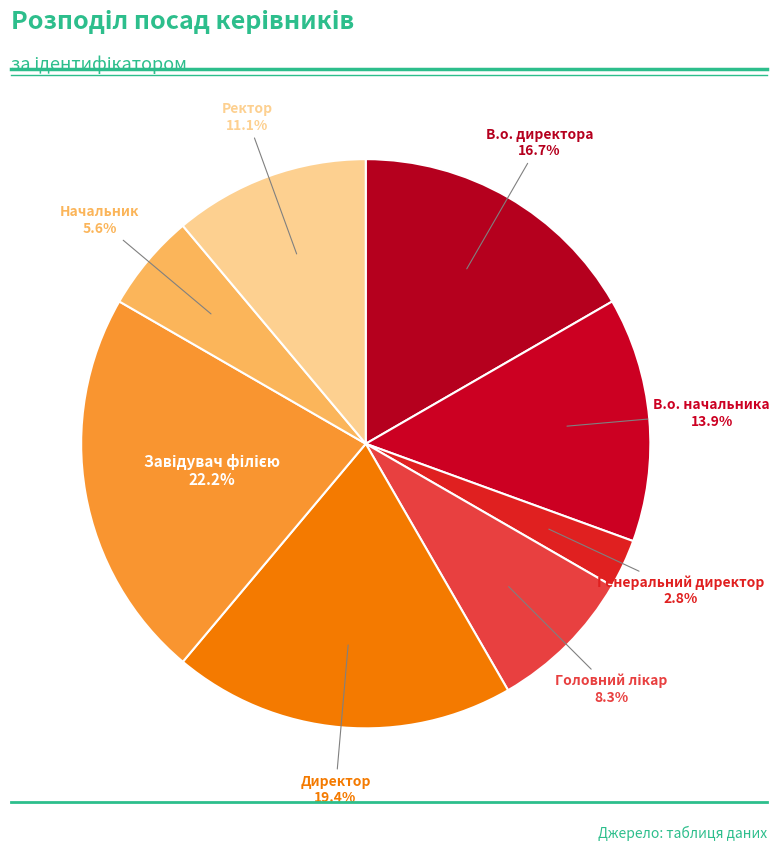

How many slices are in this pie chart?

8